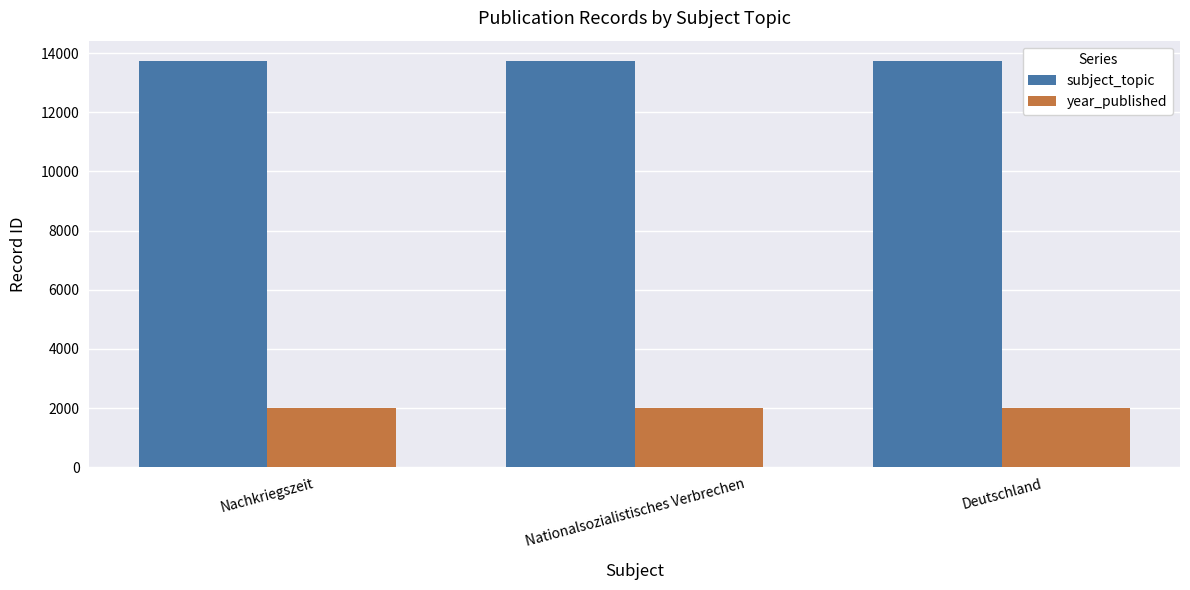

What is the label of the 3rd bar from the left?

Deutschland